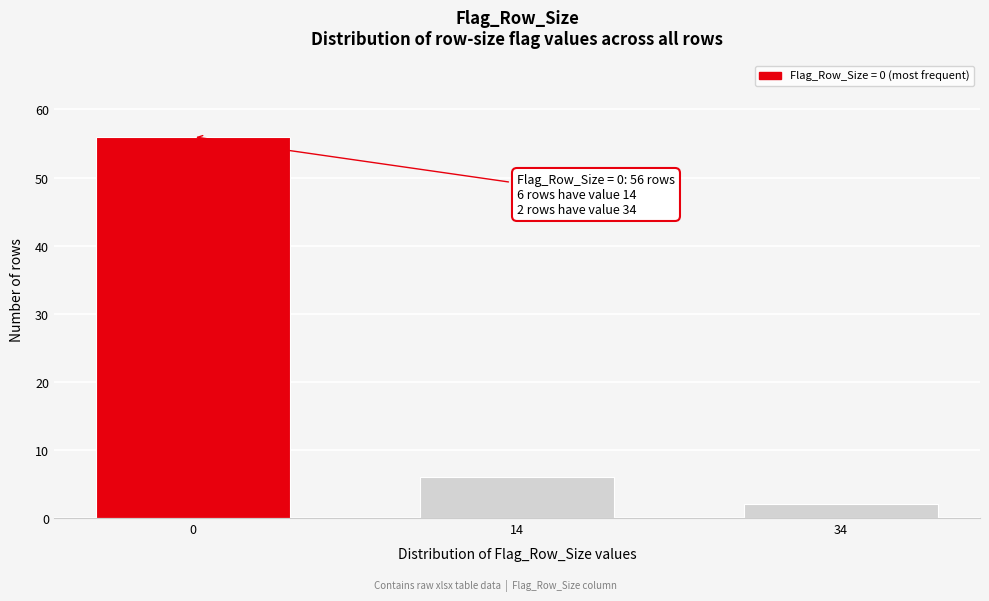

Reading left to right, transcribe all the data shown in this chart.

56	6	2